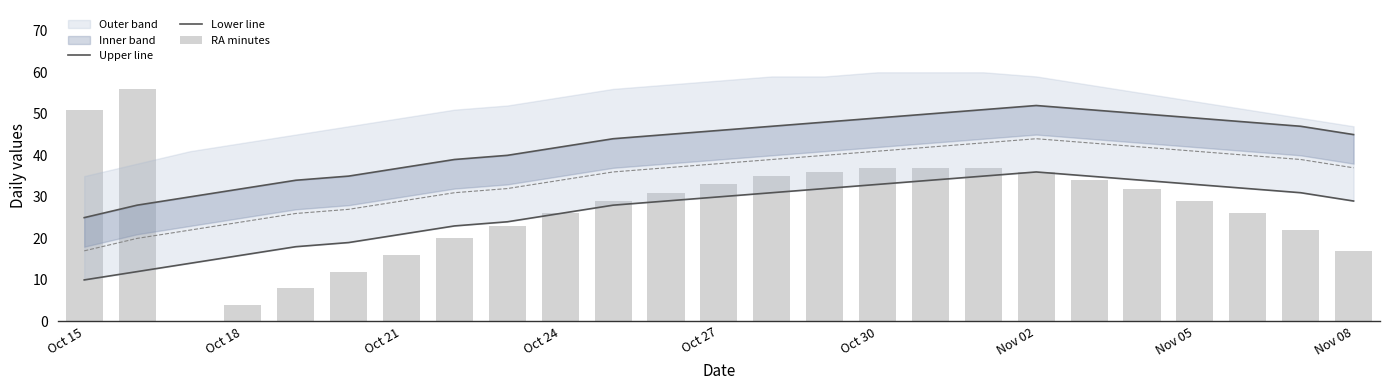

What is the total value across all series at Oct 30?

66